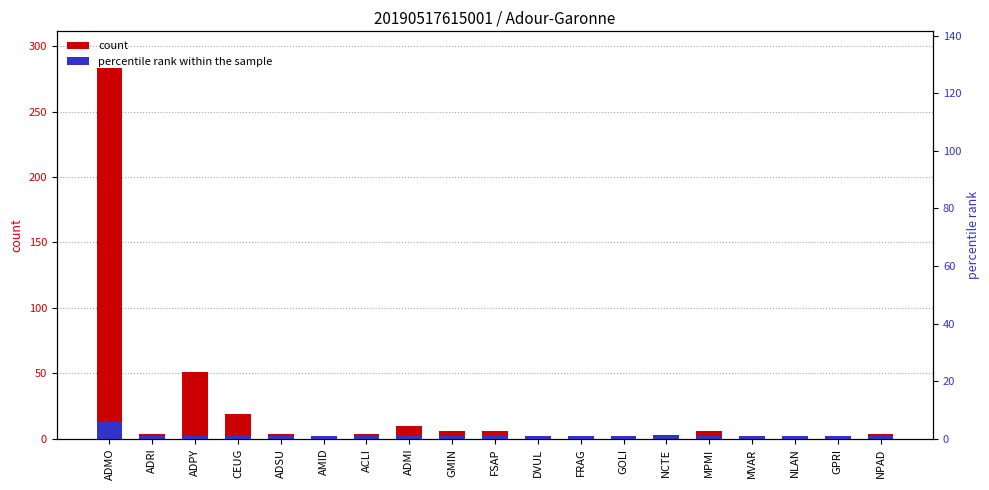

At which label does count reach its minimum?

AMID